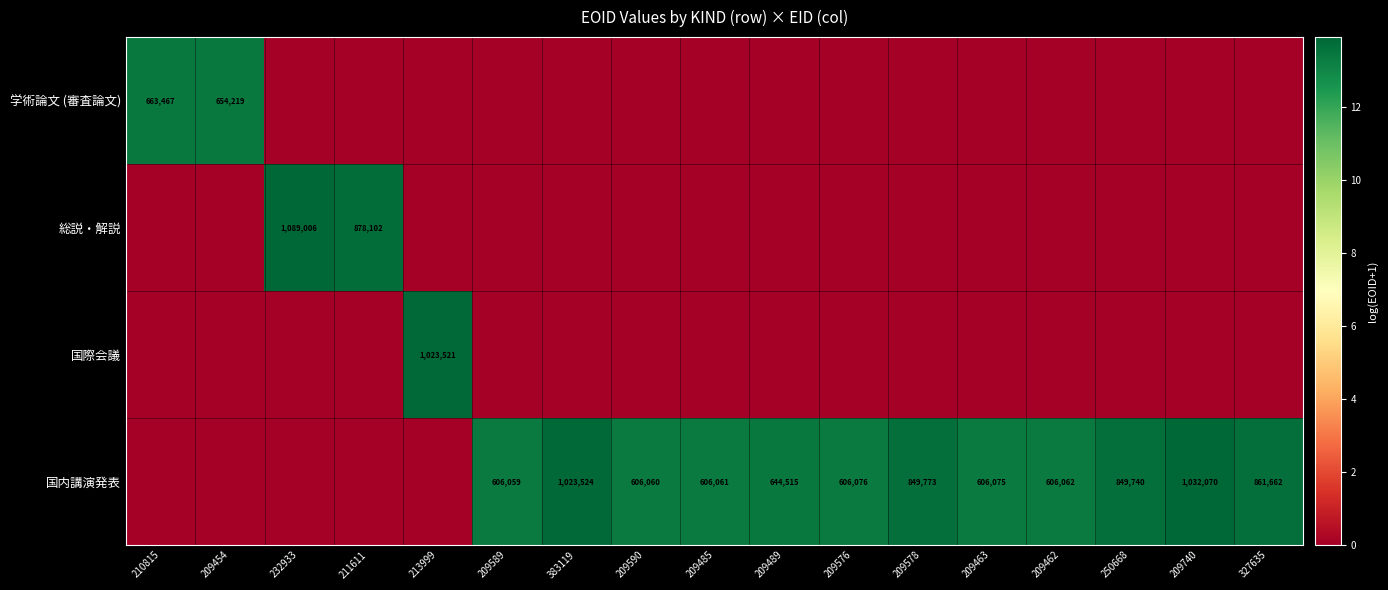

What is the sum of the 国内講演発表 values at 209590 and 209489?

1250575